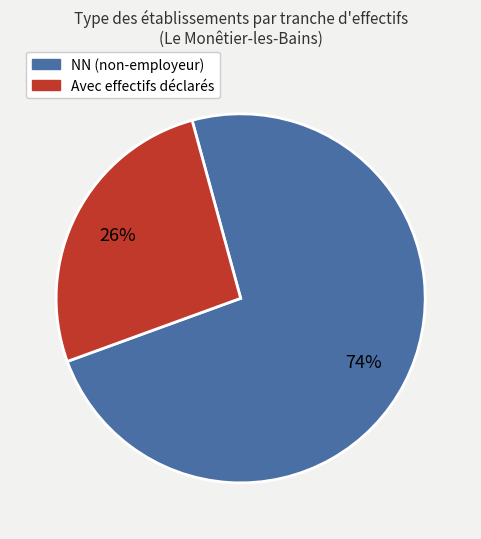

Does any single category account for the majority?

Yes